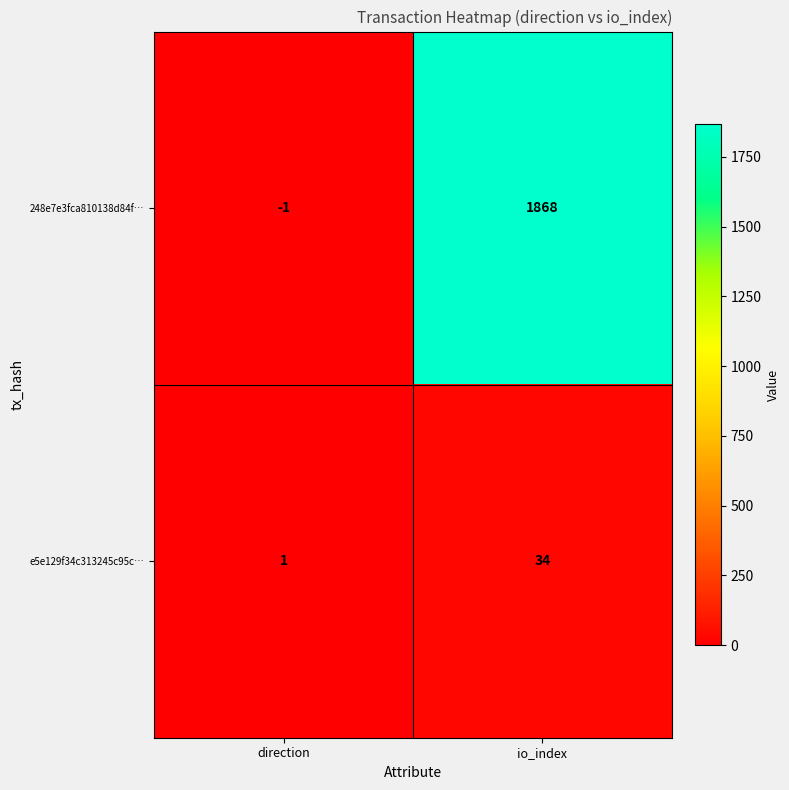

Rank the series by their average value, from highest to lowest.

248e7e3fca810138d84f…, e5e129f34c313245c95c…